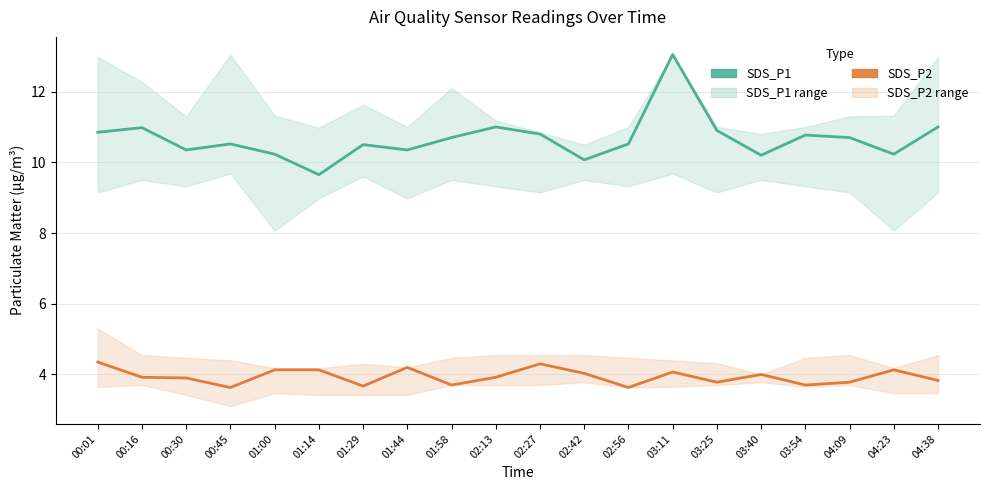

What is the approximate value of SDS_P1 (center) at 00:30?

10.3